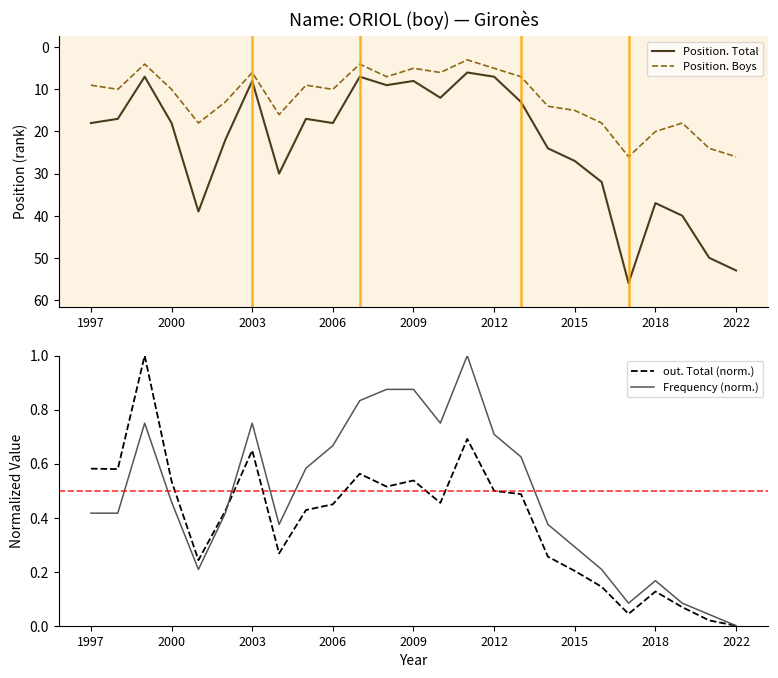

Reading left to right, extract all data points from this chart.

Position. Total: 18.0	17.0	7.0	18.0	39.0	22.0	8.0	30.0	17.0	18.0	7.0	9.0	8.0	12.0	6.0	7.0	13.0	24.0	27.0	32.0	56.0	37.0	40.0	50.0	53.0
Position. Boys: 9.0	10.0	4.0	10.0	18.0	13.0	6.0	16.0	9.0	10.0	4.0	7.0	5.0	6.0	3.0	5.0	7.0	14.0	15.0	18.0	26.0	20.0	18.0	24.0	26.0
out. Total (norm.): 0.6	0.6	1.0	0.5	0.2	0.4	0.6	0.3	0.4	0.4	0.6	0.5	0.5	0.5	0.7	0.5	0.5	0.3	0.2	0.1	0.0	0.1	0.1	0.0	0.0
Frequency (norm.): 0.4	0.4	0.8	0.5	0.2	0.4	0.8	0.4	0.6	0.7	0.8	0.9	0.9	0.8	1.0	0.7	0.6	0.4	0.3	0.2	0.1	0.2	0.1	0.0	0.0